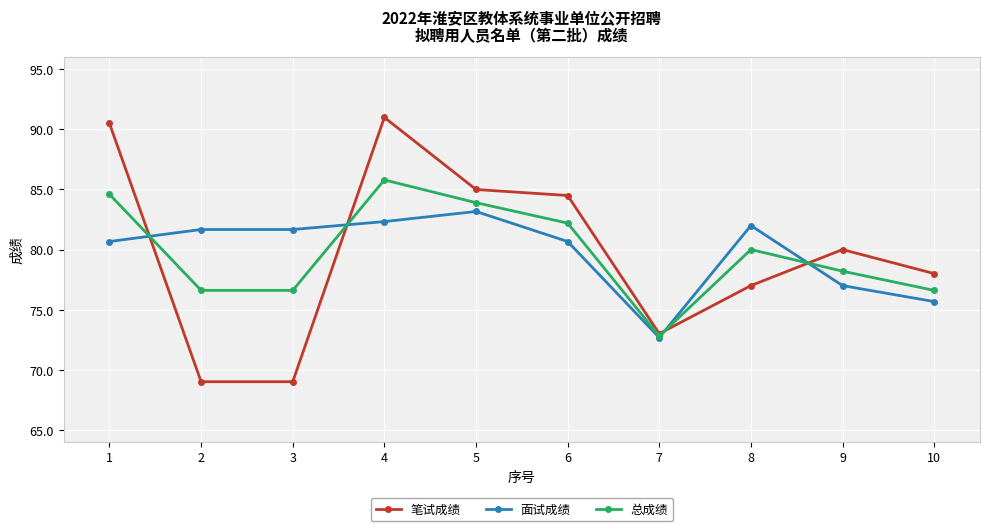

How many data points does each series have?

10